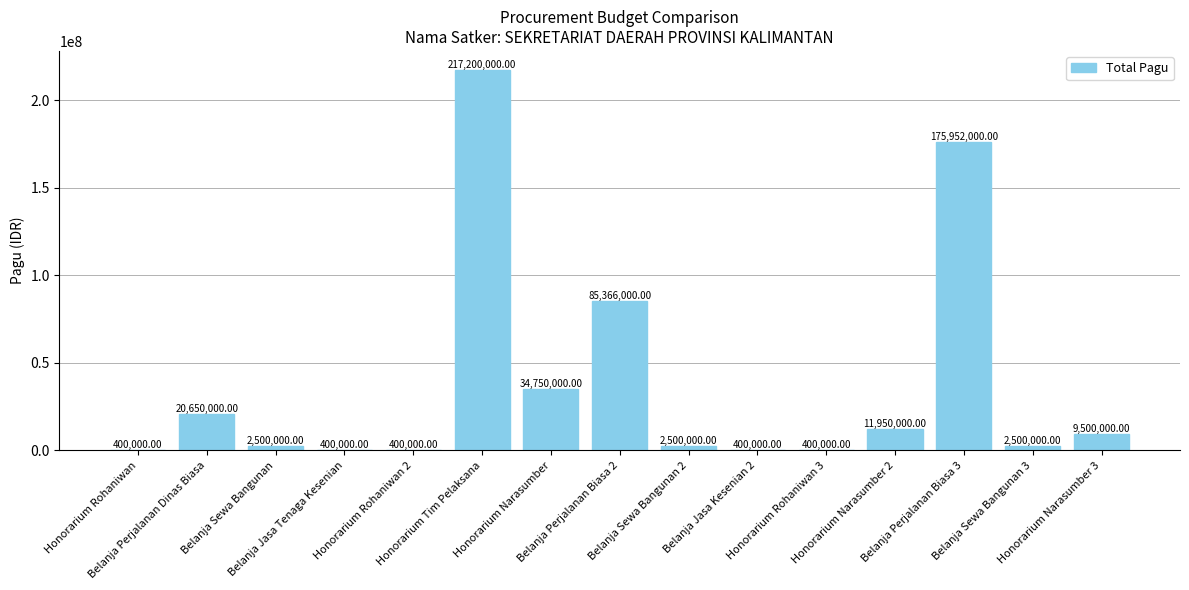

Approximately how many times larger is the value at Honorarium Rohaniwan 2 compared to Belanja Sewa Bangunan?

0.2